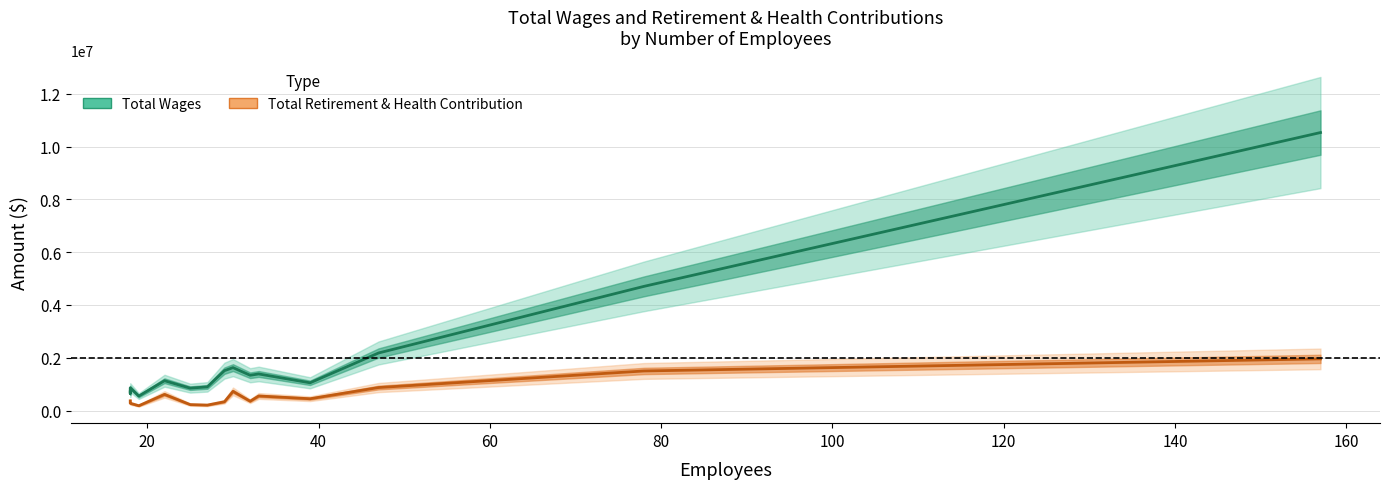

List the series in order of their peak value, lowest first.

Total Retirement & Health Contribution, Total Wages